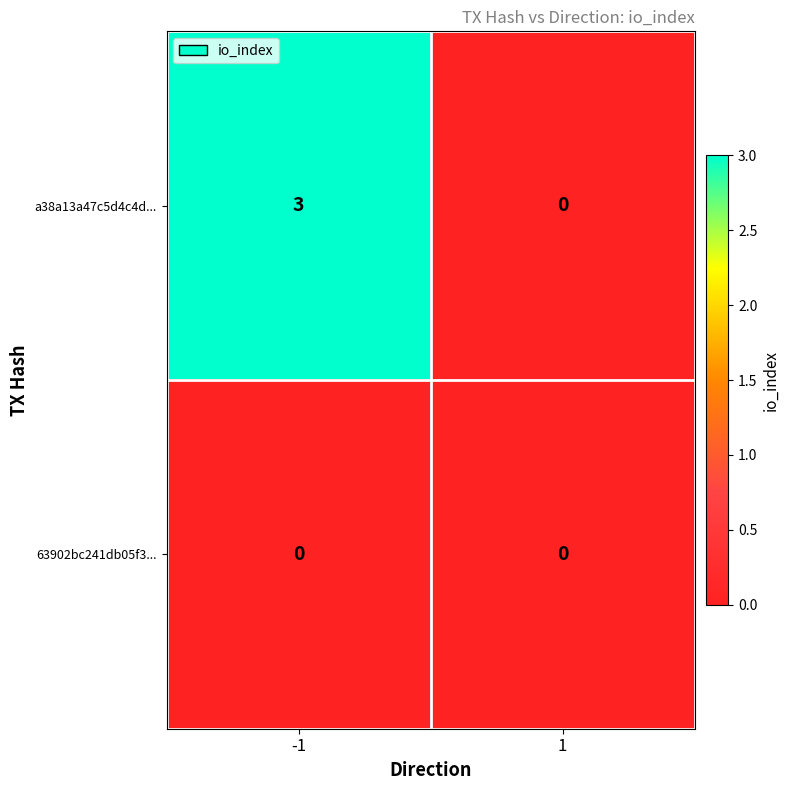

What is the highest value of the a38a13a47c5d4c4d... series?

3